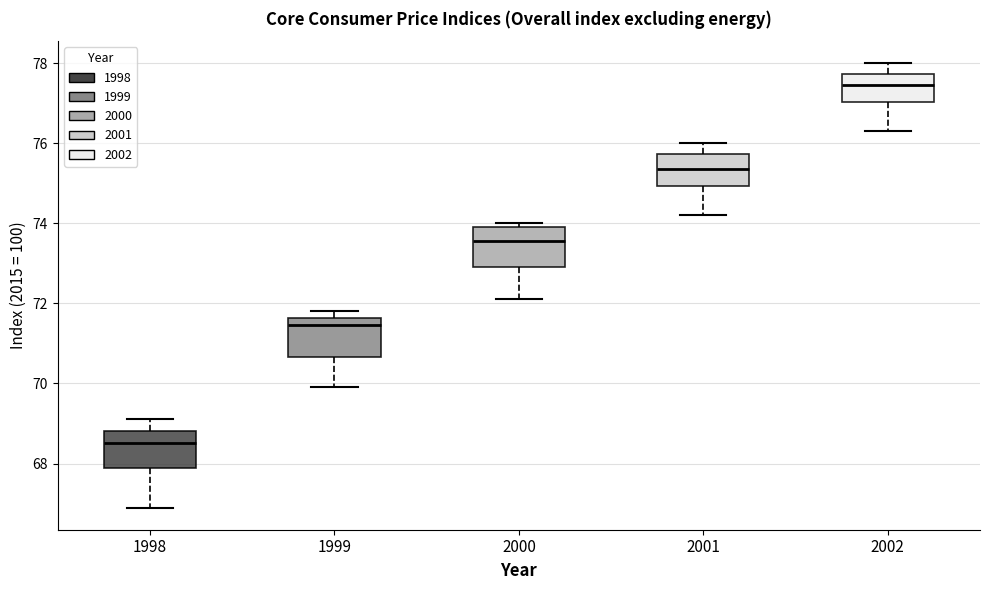

Where does the upper whisker of the box at x = 2001 end on the y-axis? The values are not printed on the chart, so give them approximately, as read against the axis.

76.0